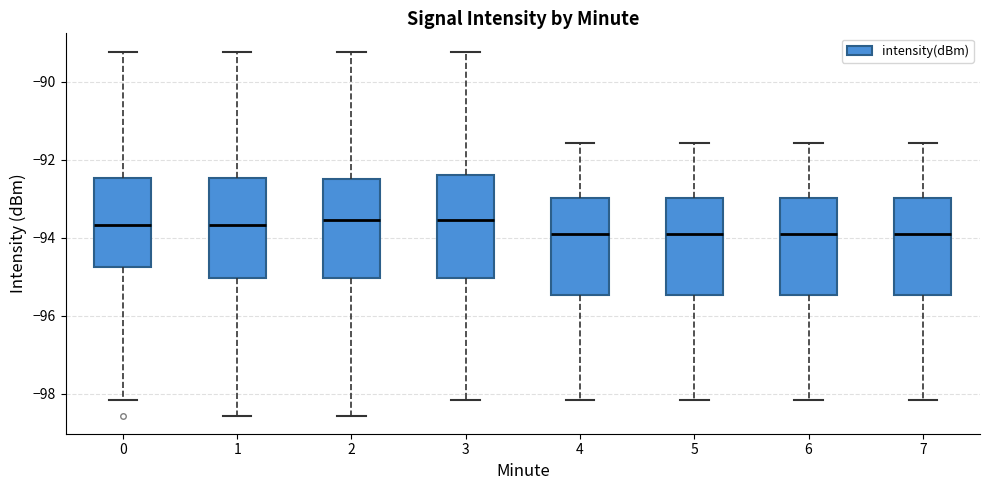

Reading left to right, read every box against the y-axis: the position of its median line, the range the box covers, and the ends of its whiskers. The values are not printed on the chart, so give them approximately, as read against the axis.

0: median -93.6, box -94.8 to -92.4, whiskers -98.2 to -89.2
1: median -93.6, box -95.0 to -92.4, whiskers -98.6 to -89.2
2: median -93.6, box -95.0 to -92.4, whiskers -98.6 to -89.2
3: median -93.6, box -95.0 to -92.4, whiskers -98.2 to -89.2
4: median -94.0, box -95.4 to -93.0, whiskers -98.2 to -91.6
5: median -94.0, box -95.4 to -93.0, whiskers -98.2 to -91.6
6: median -94.0, box -95.4 to -93.0, whiskers -98.2 to -91.6
7: median -94.0, box -95.4 to -93.0, whiskers -98.2 to -91.6